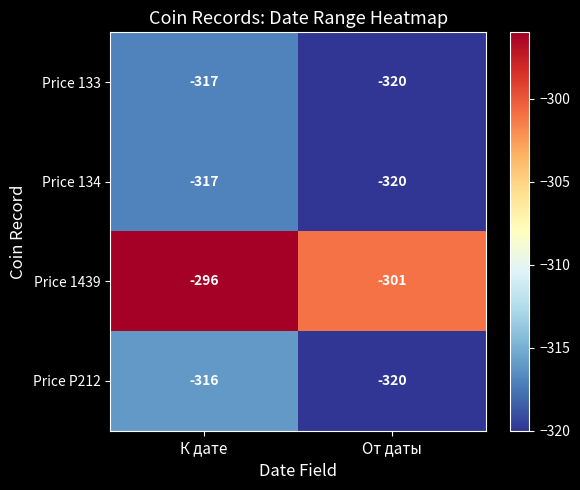

Which series has the widest spread of values?

Price 1439